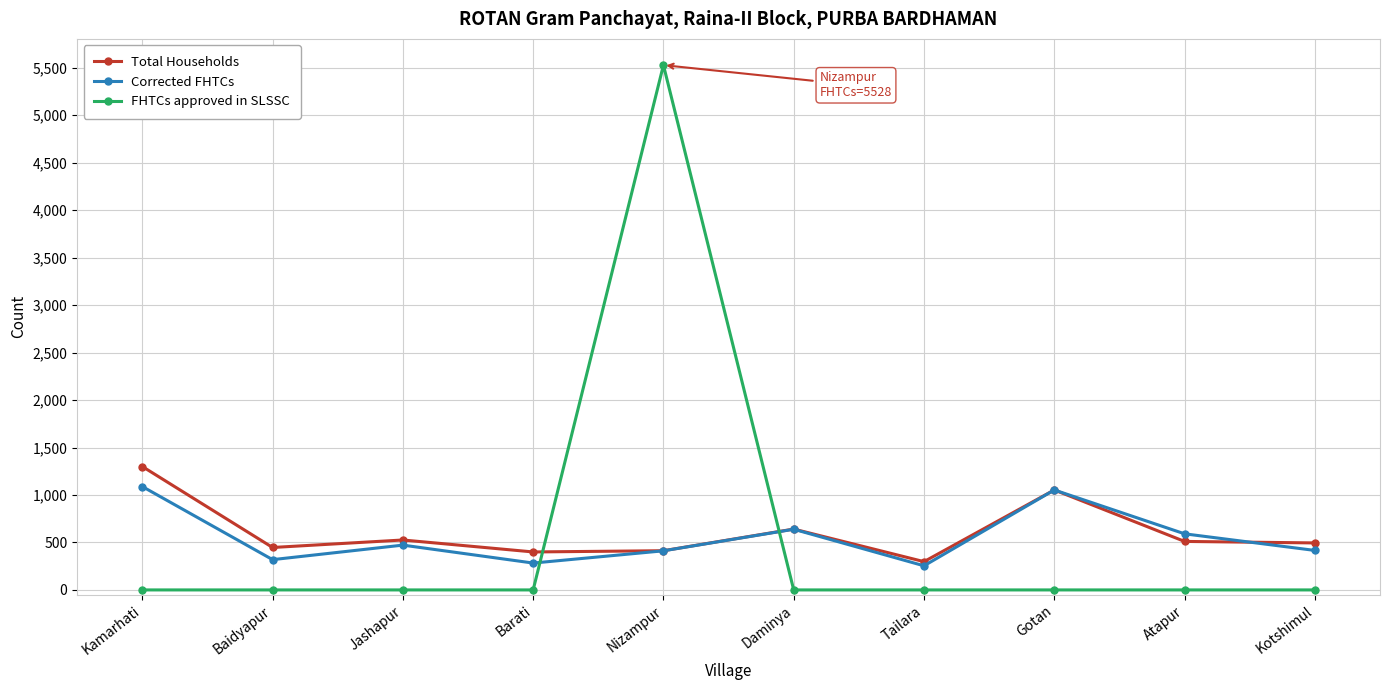

Is the value of Corrected FHTCs at Kamarhati greater than the value of Total Households at Barati?

Yes